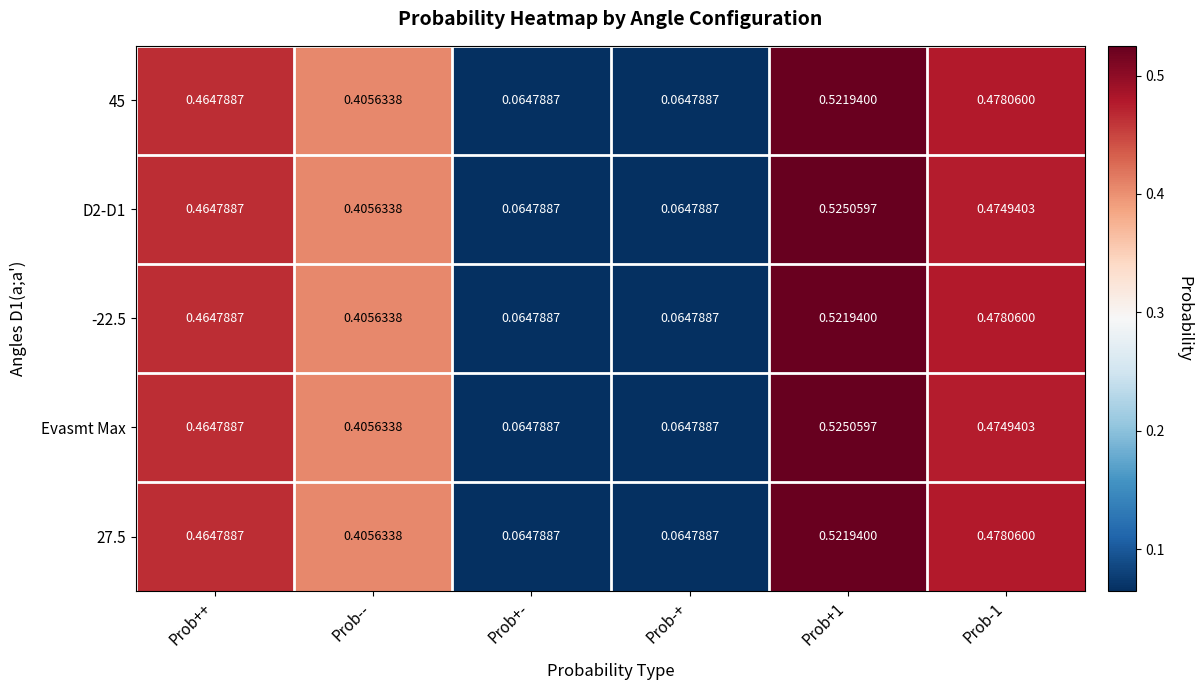

What is the greatest value displayed?

0.5